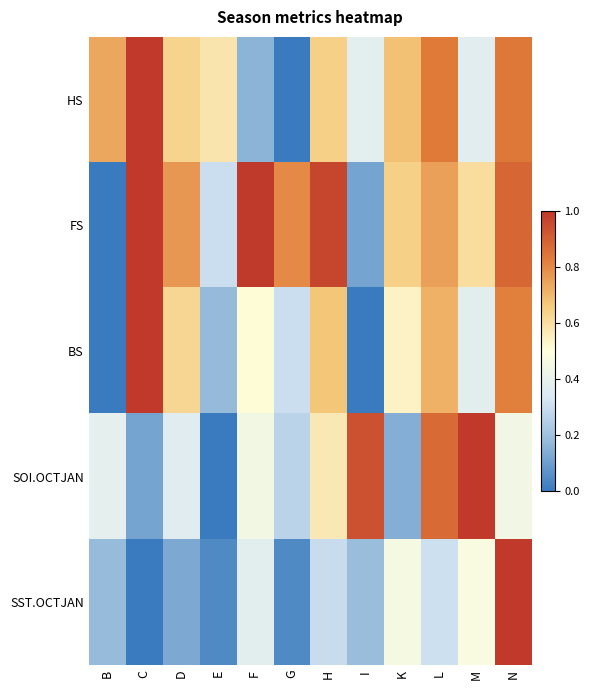

What is the difference between the highest and lowest values at N?

0.6